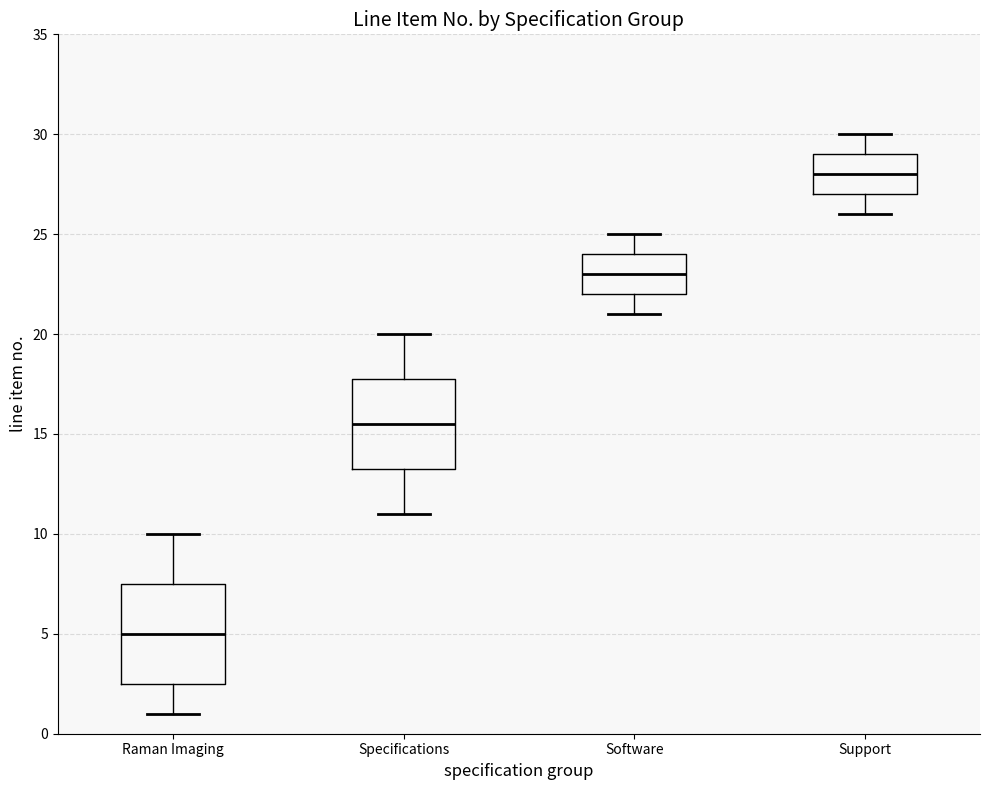

Which box is the tallest, from its lower edge to its upper edge?

Raman Imaging